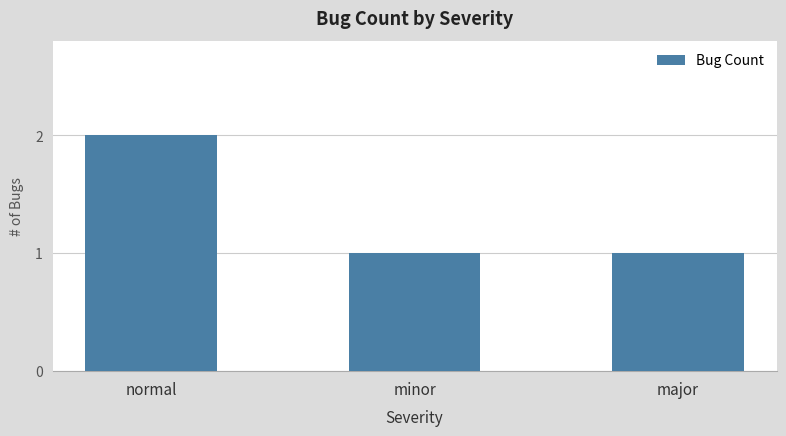

Reading right to left, transcribe all the data shown in this chart.

major=1	minor=1	normal=2